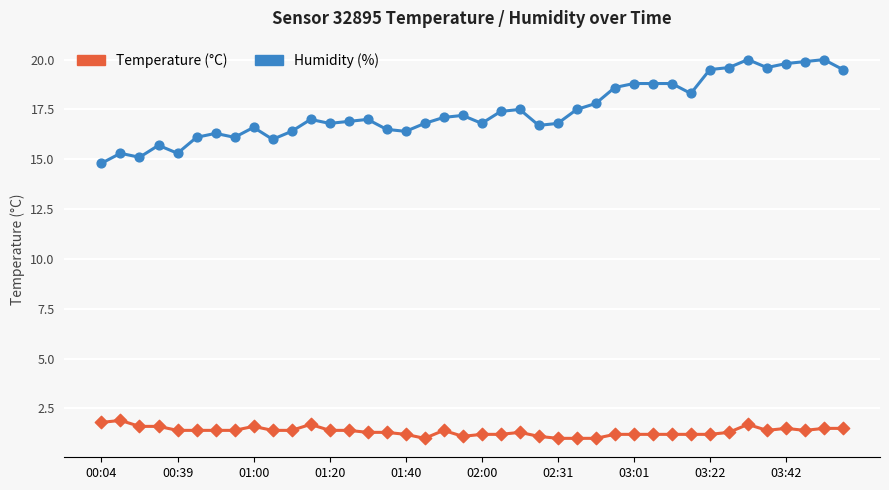

What is the greatest value displayed?

20.0